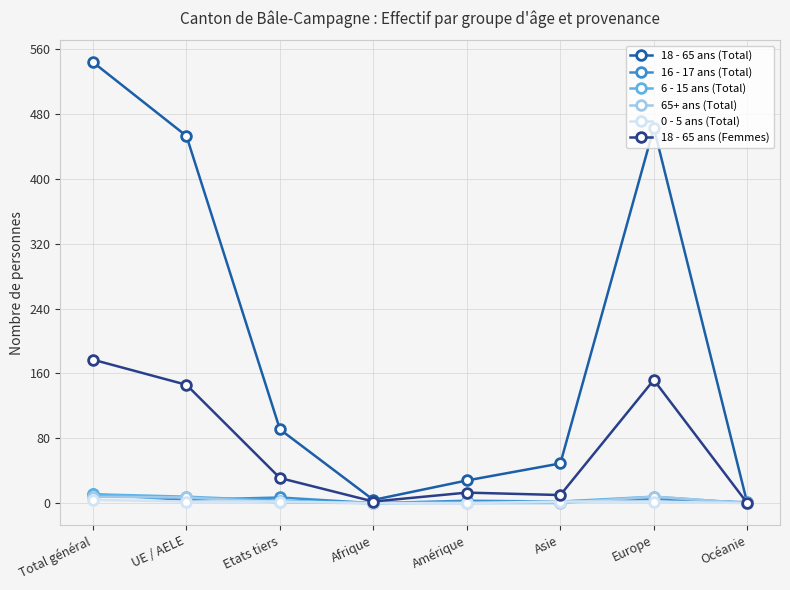

The value of 18 - 65 ans (Total) at Asie is 49. True or false?

True